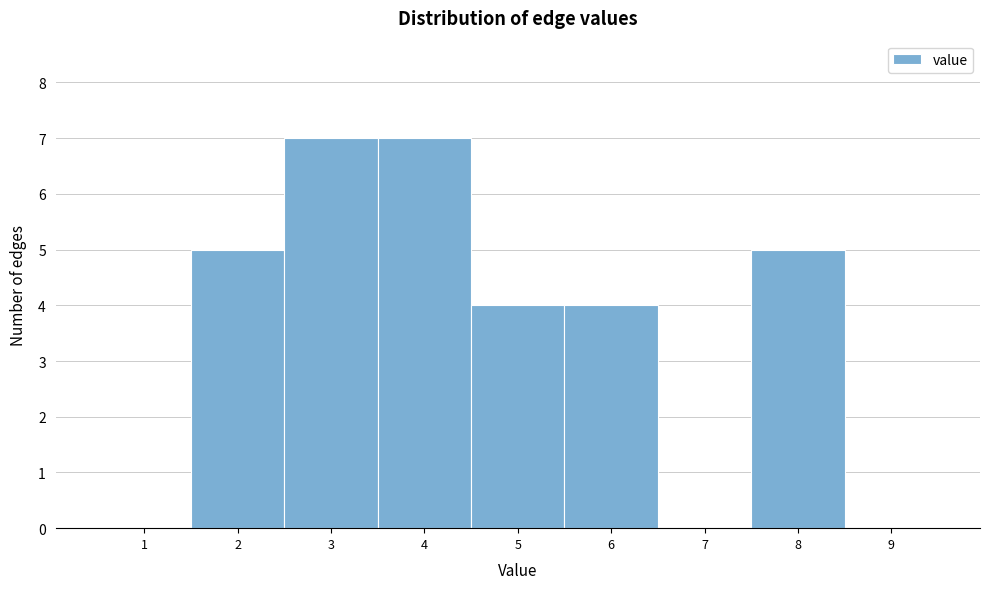

Reading left to right, what are all the values shown in this chart?

1=0	2=5	3=7	4=7	5=4	6=4	7=0	8=5	9=0